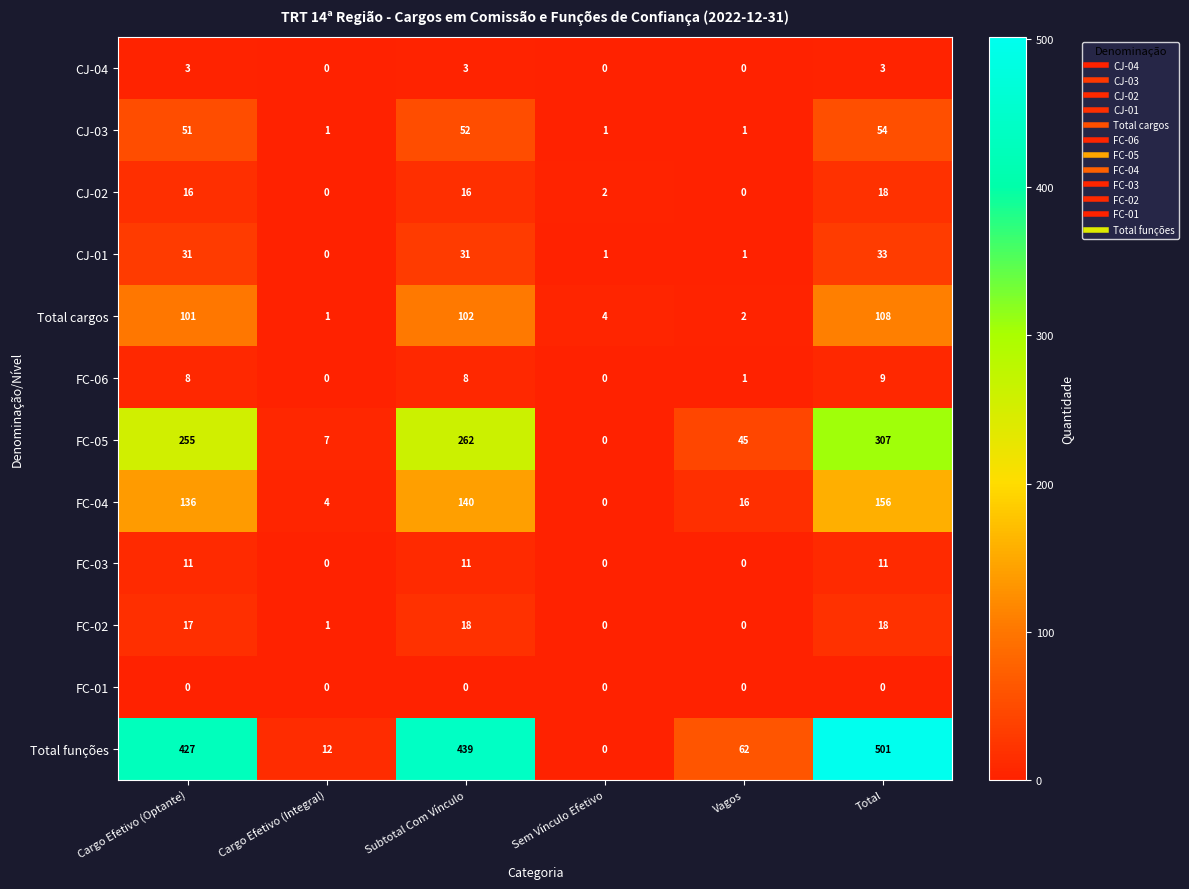

What is the difference between the second highest and second lowest values in the FC-03 series?

11